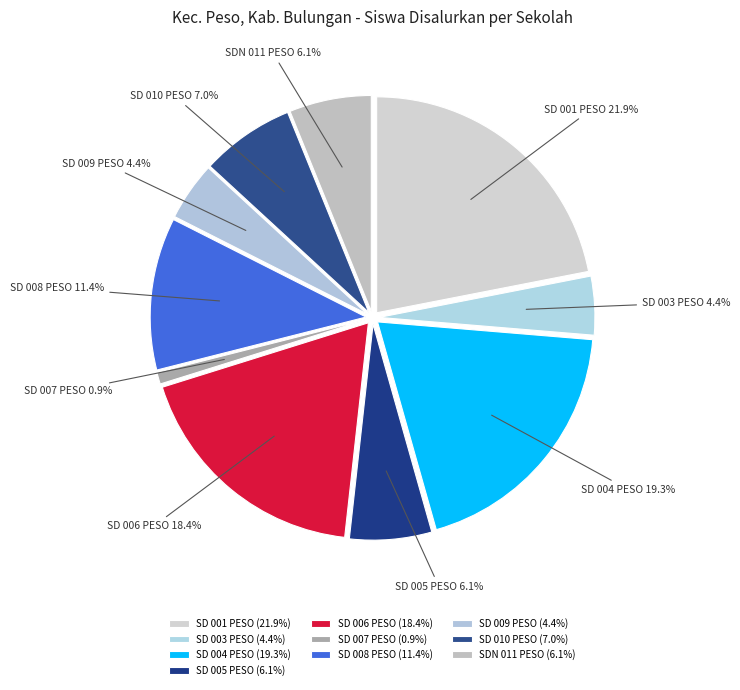

Combined, do SD 005 PESO and SD 007 PESO account for over 50%?

No